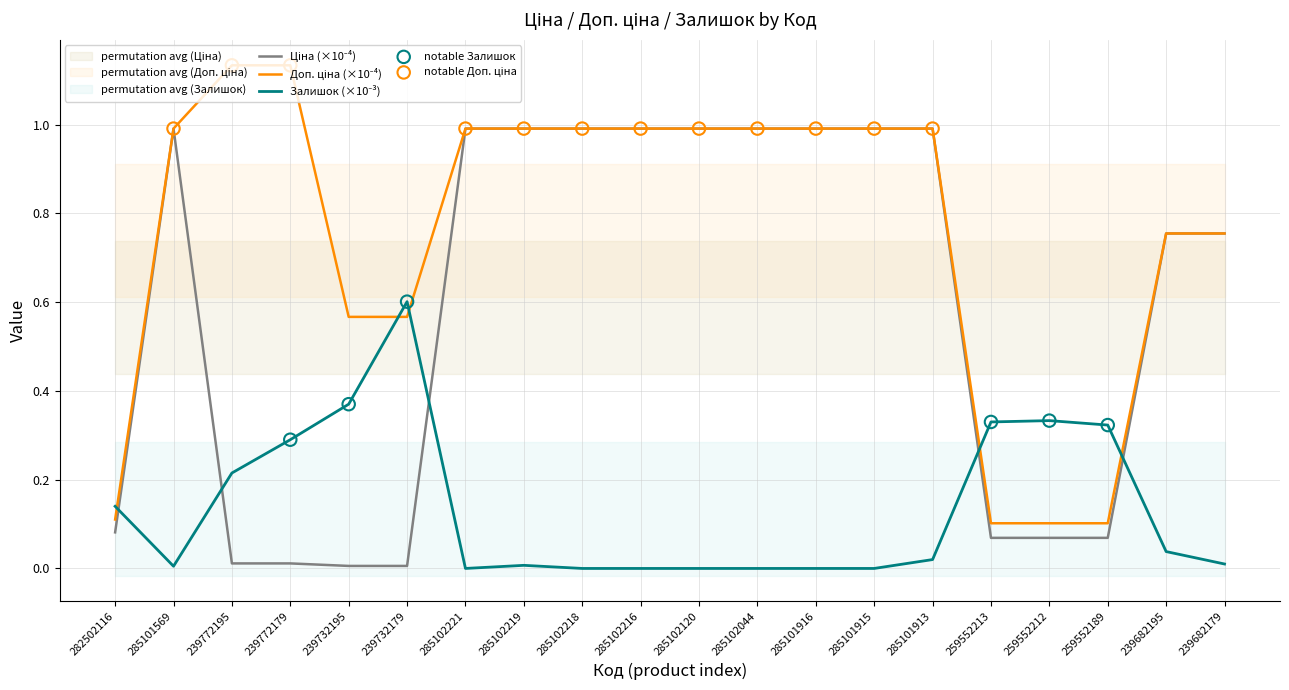

At which category is the sum across all series the highest?

285101913